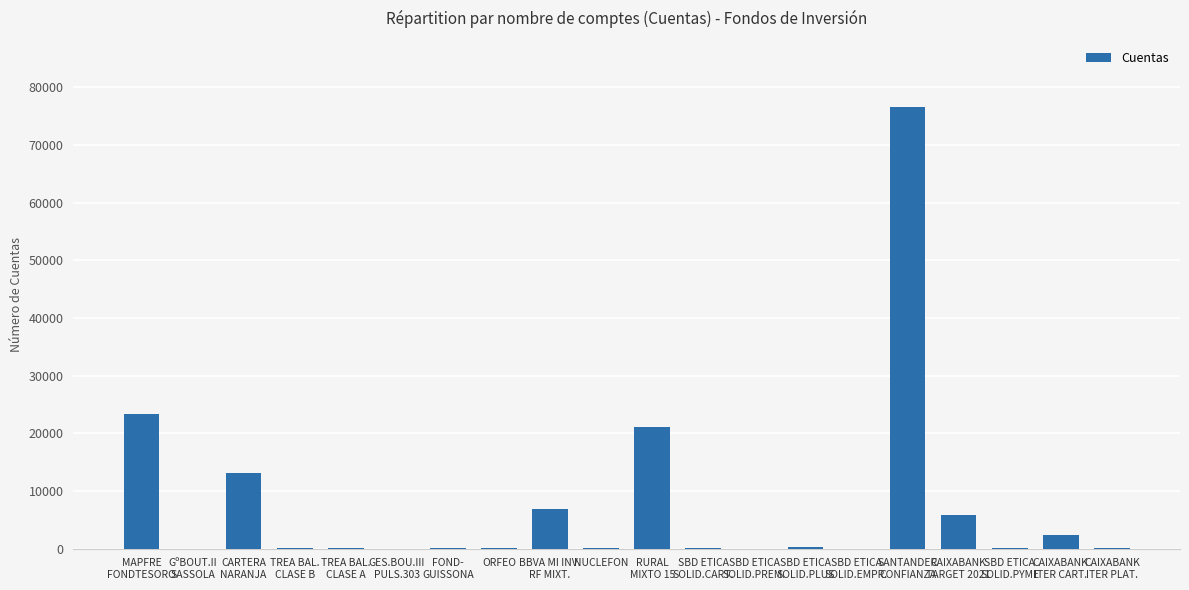

What is the maximum value shown in the chart?

76569